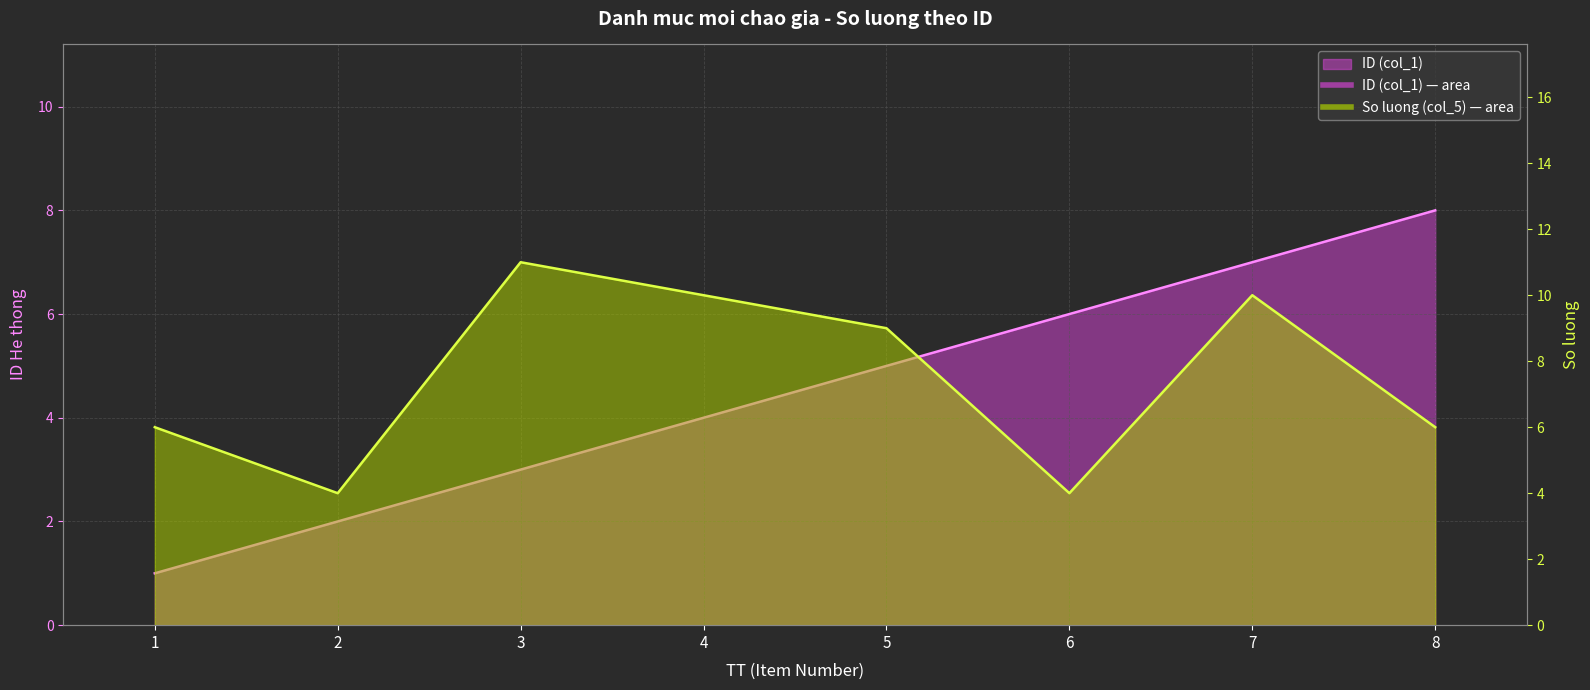

Rank the series at 7 from lowest to highest value.

ID (col_1), So luong (col_5)